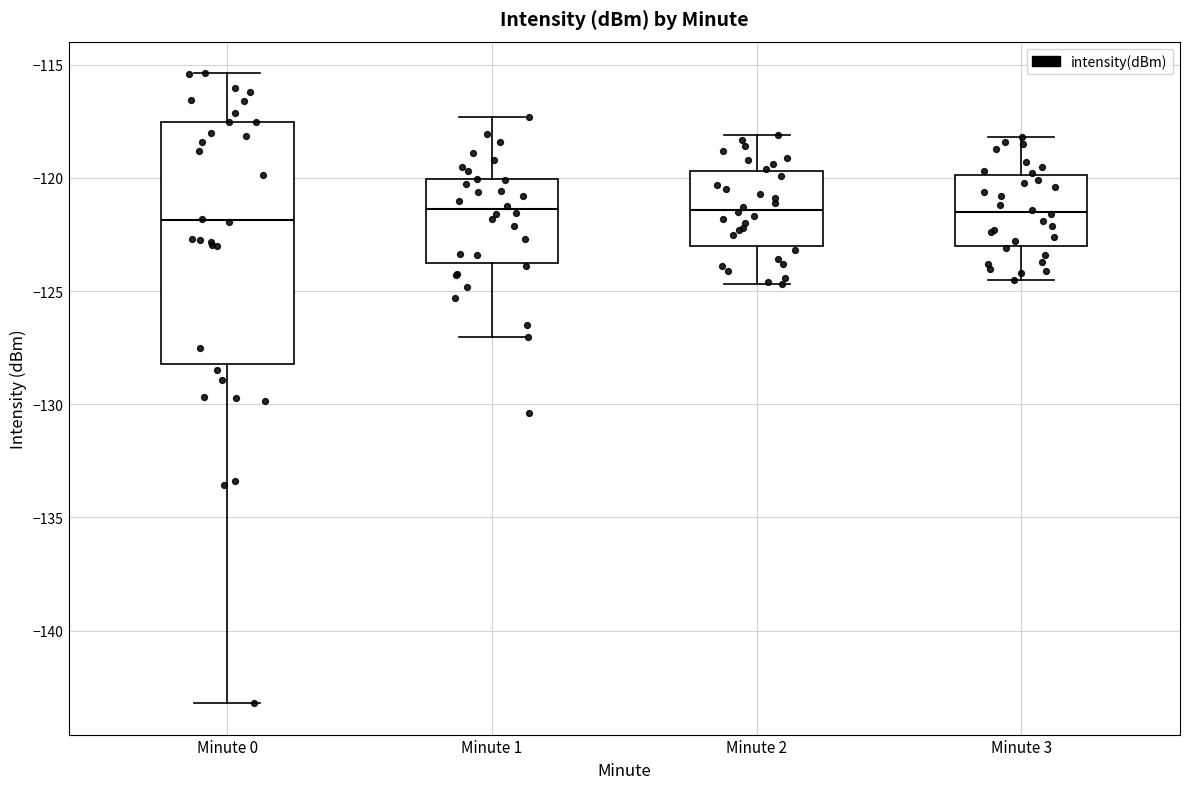

Where is the upper edge of the box for Minute 0 on the y-axis? The values are not printed on the chart, so give them approximately, as read against the axis.

-117.5